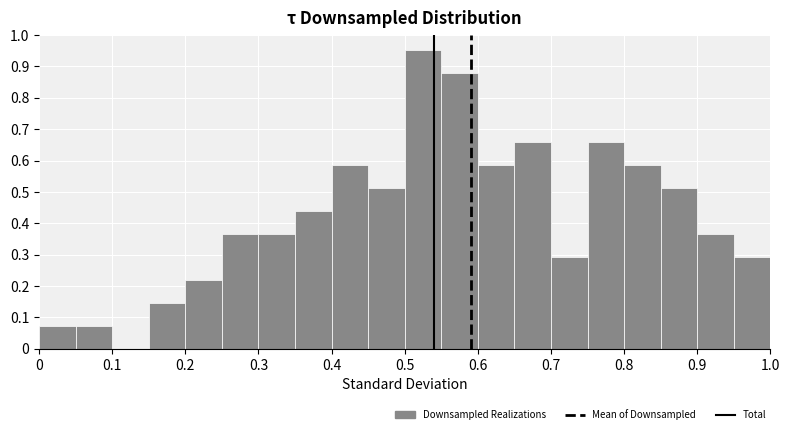

What is the height of the bar covering 0.40 to 0.45 on the x-axis? The values are not printed on the chart, so give them approximately, as read against the axis.

0.59